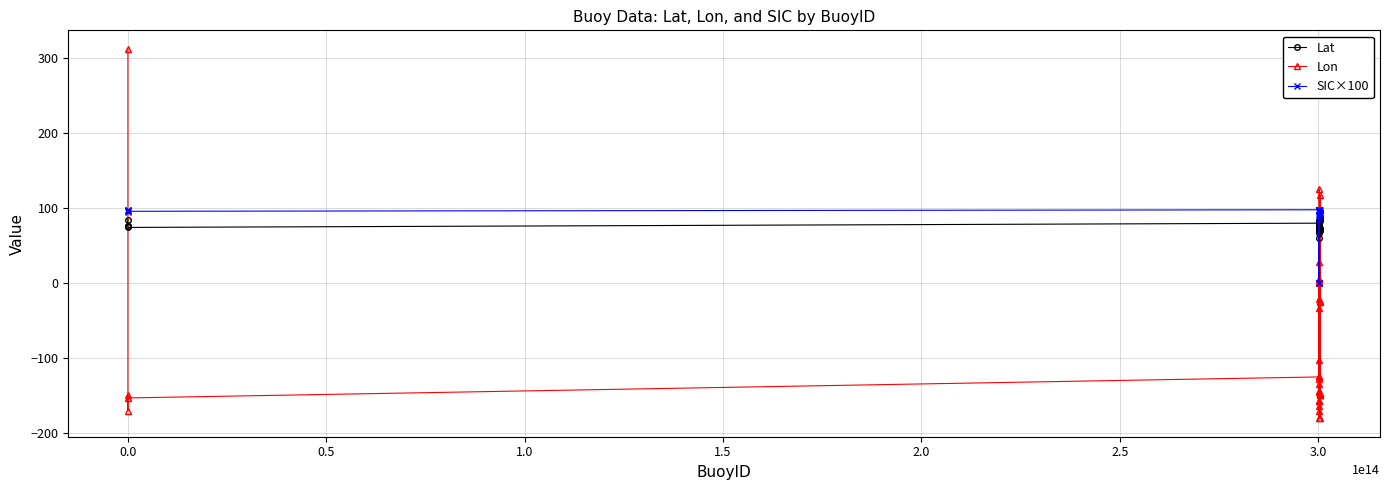

Does the chart display data point markers on the line(s)?

Yes